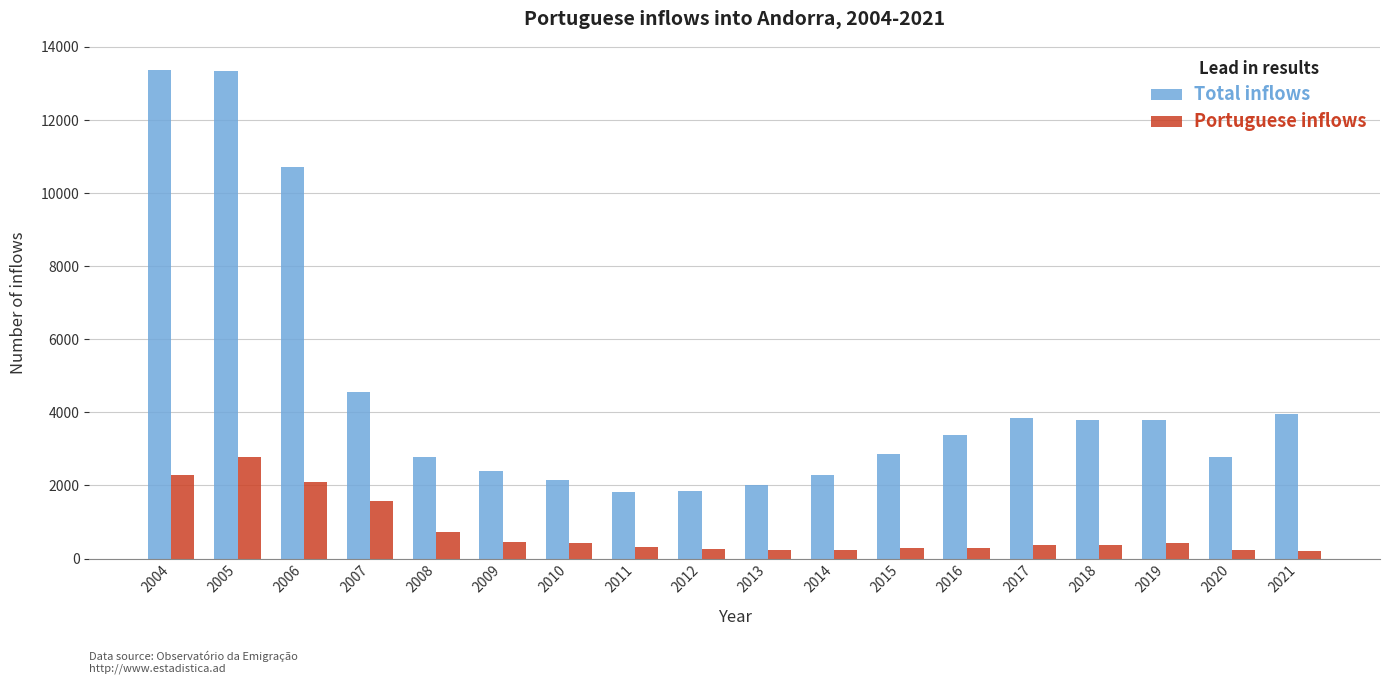

What is the spread (max minus min) of values at 2005?

10552